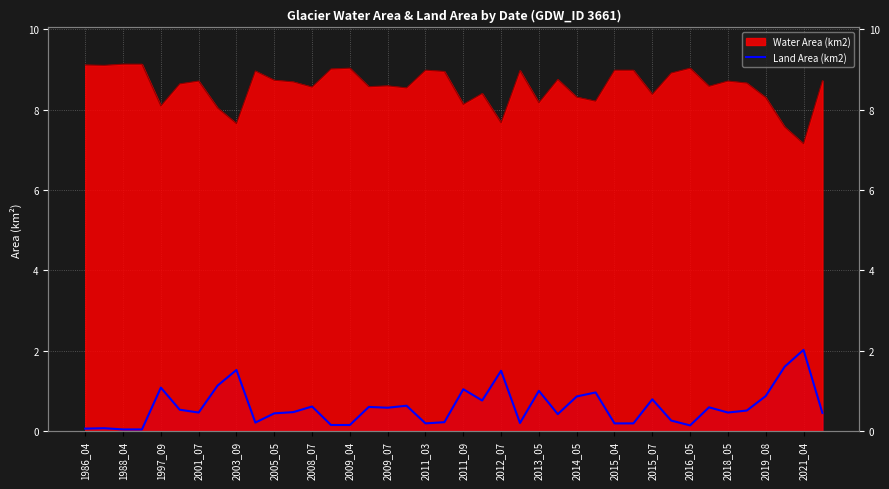

What is the difference between the maximum and minimum values?

2.0